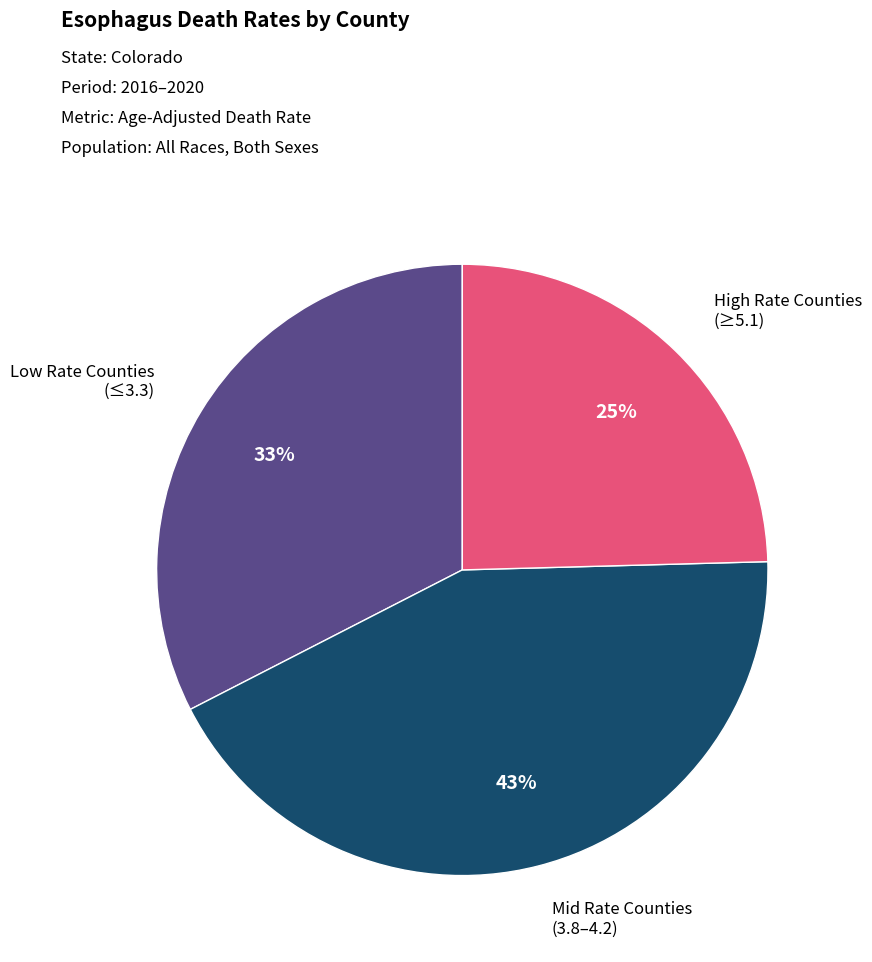

To the nearest percent, what is the average slice percentage?

33%